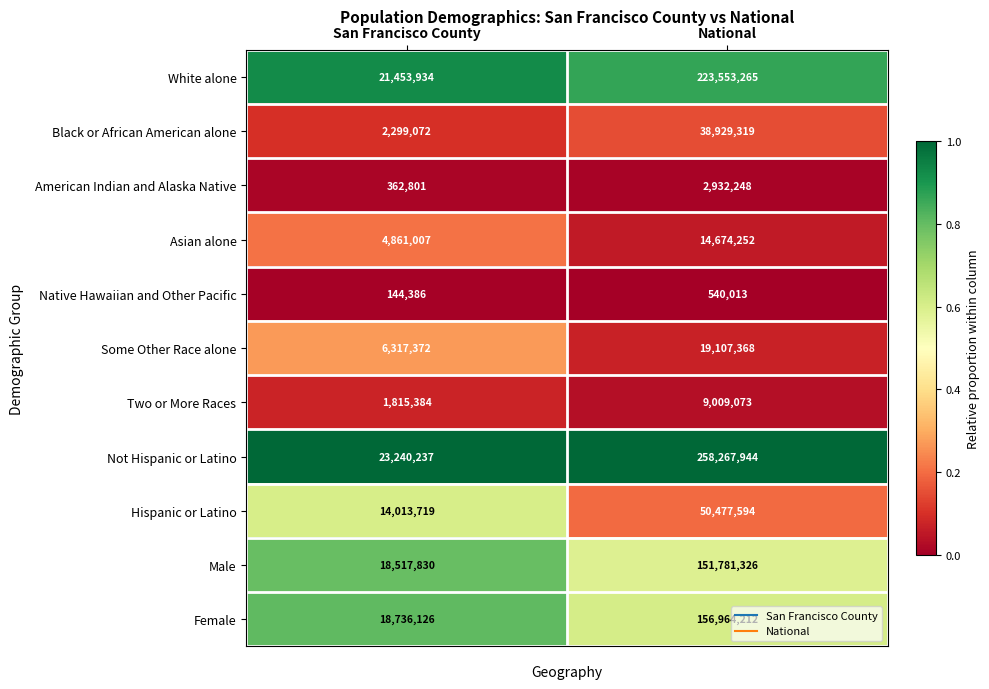

What is the total value across all series at San Francisco County?

111761868